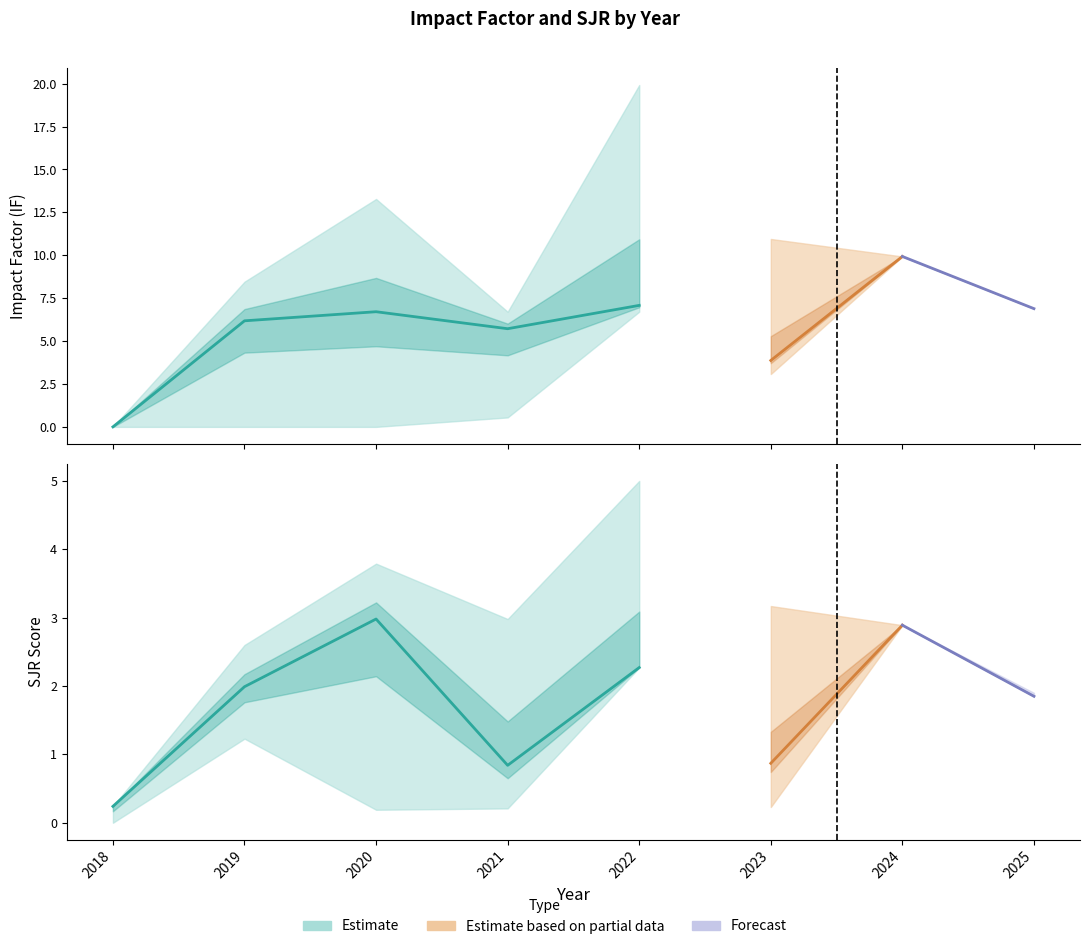

Where is the first local maximum for IF?

2020